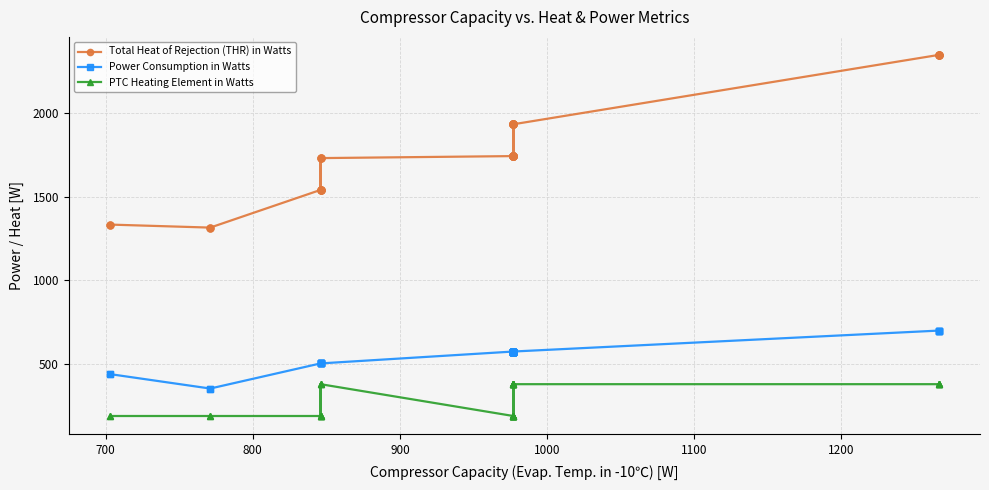

What is the lowest value of the Total Heat of Rejection (THR) in Watts series?

1315